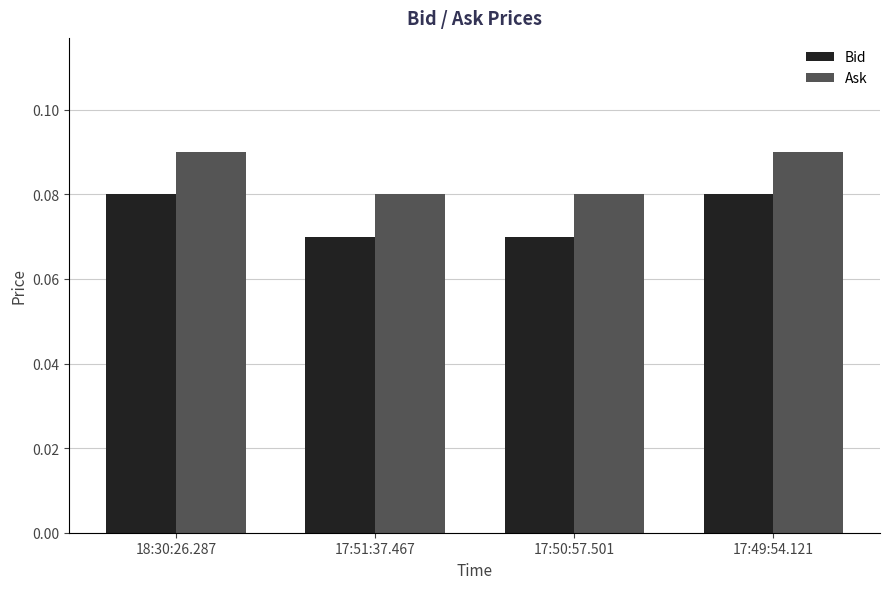

At how many categories does at least one series exceed 0?

4